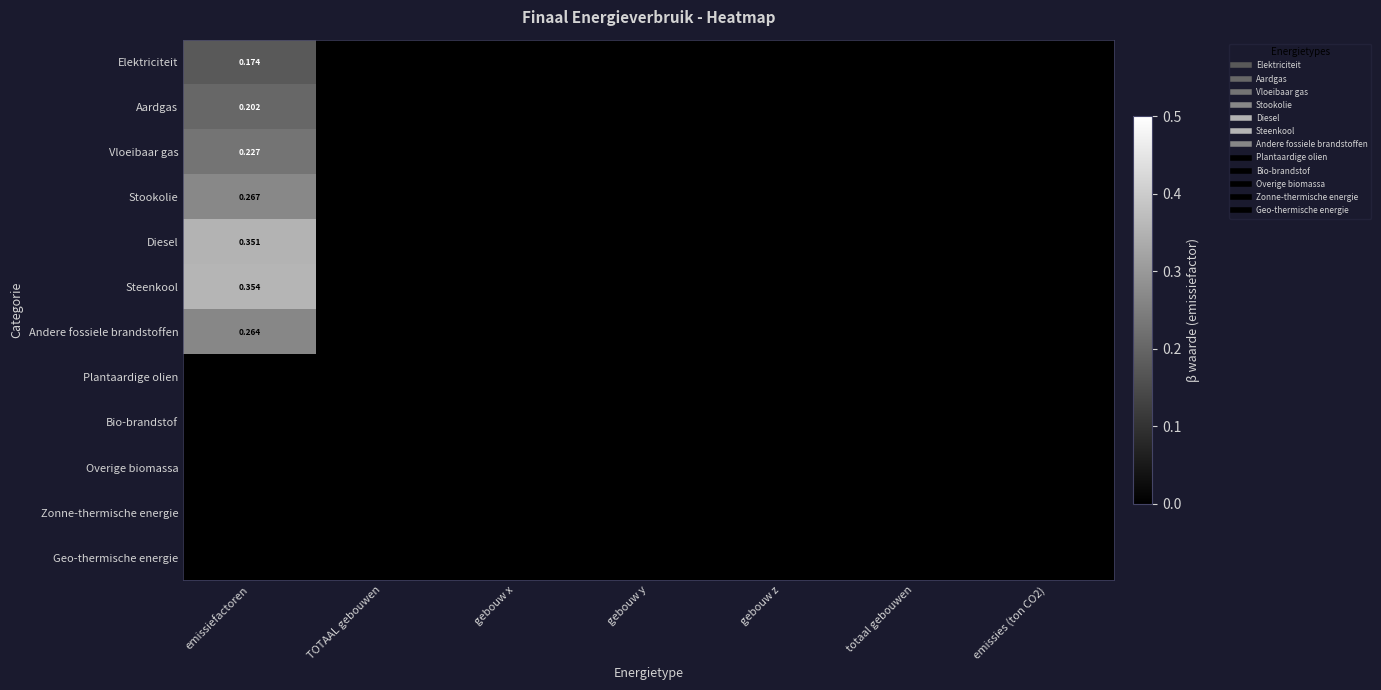

List the labels in order of Bio-brandstof value, smallest first.

emissiefactoren, TOTAAL gebouwen, gebouw x, gebouw y, gebouw z, totaal gebouwen, emissies (ton CO2)